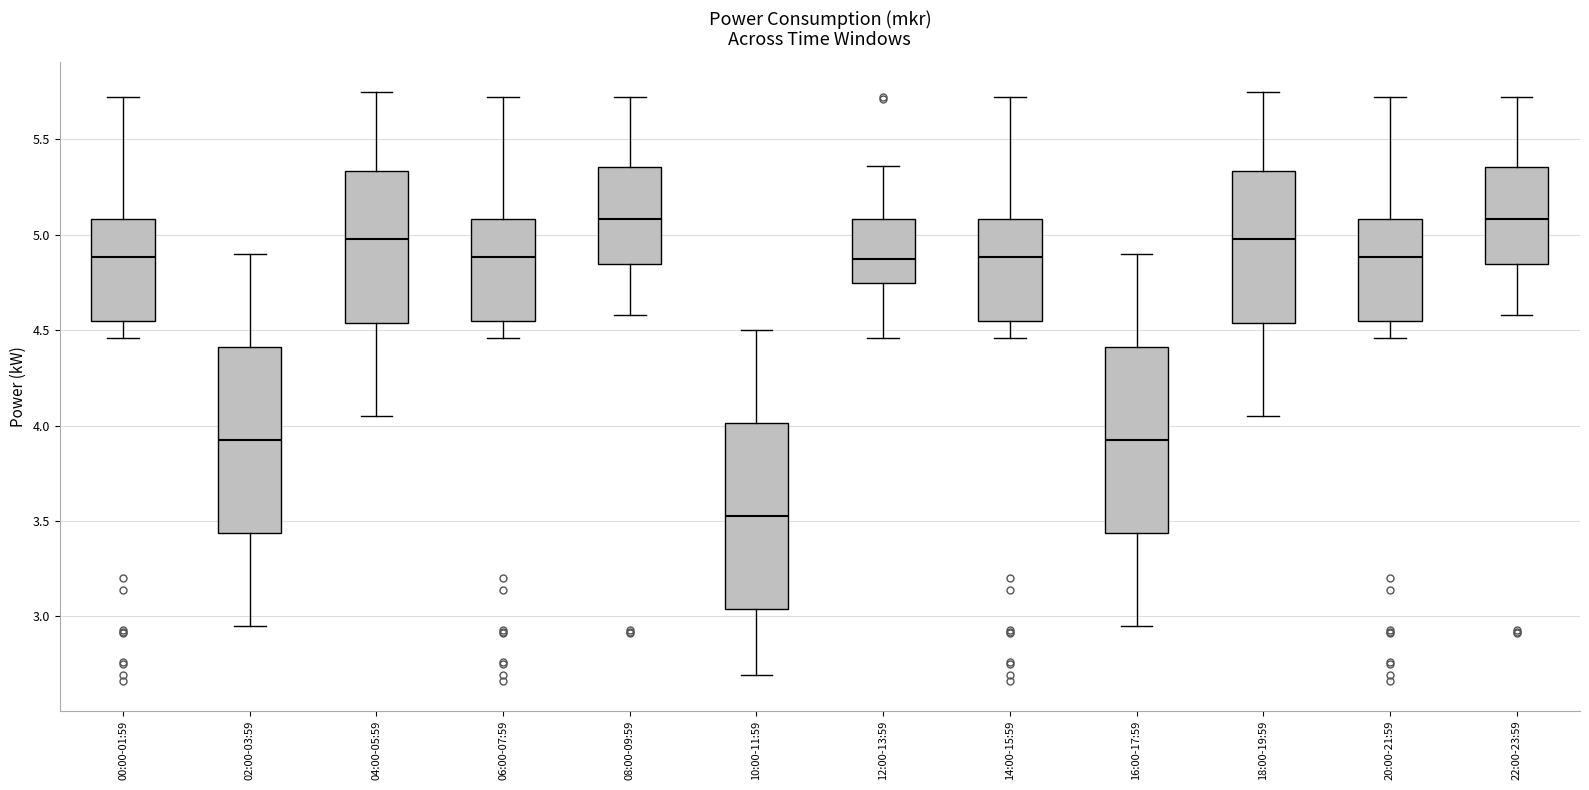

Which box's median line is the lowest?

10:00-11:59